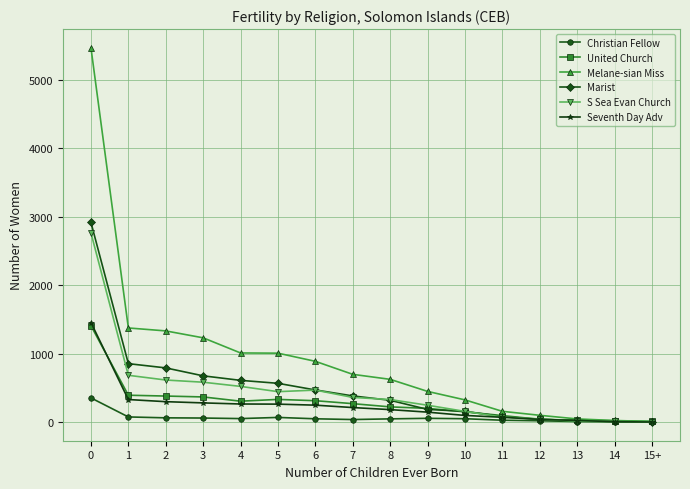

At how many categories does at least one series exceed 2883?

1